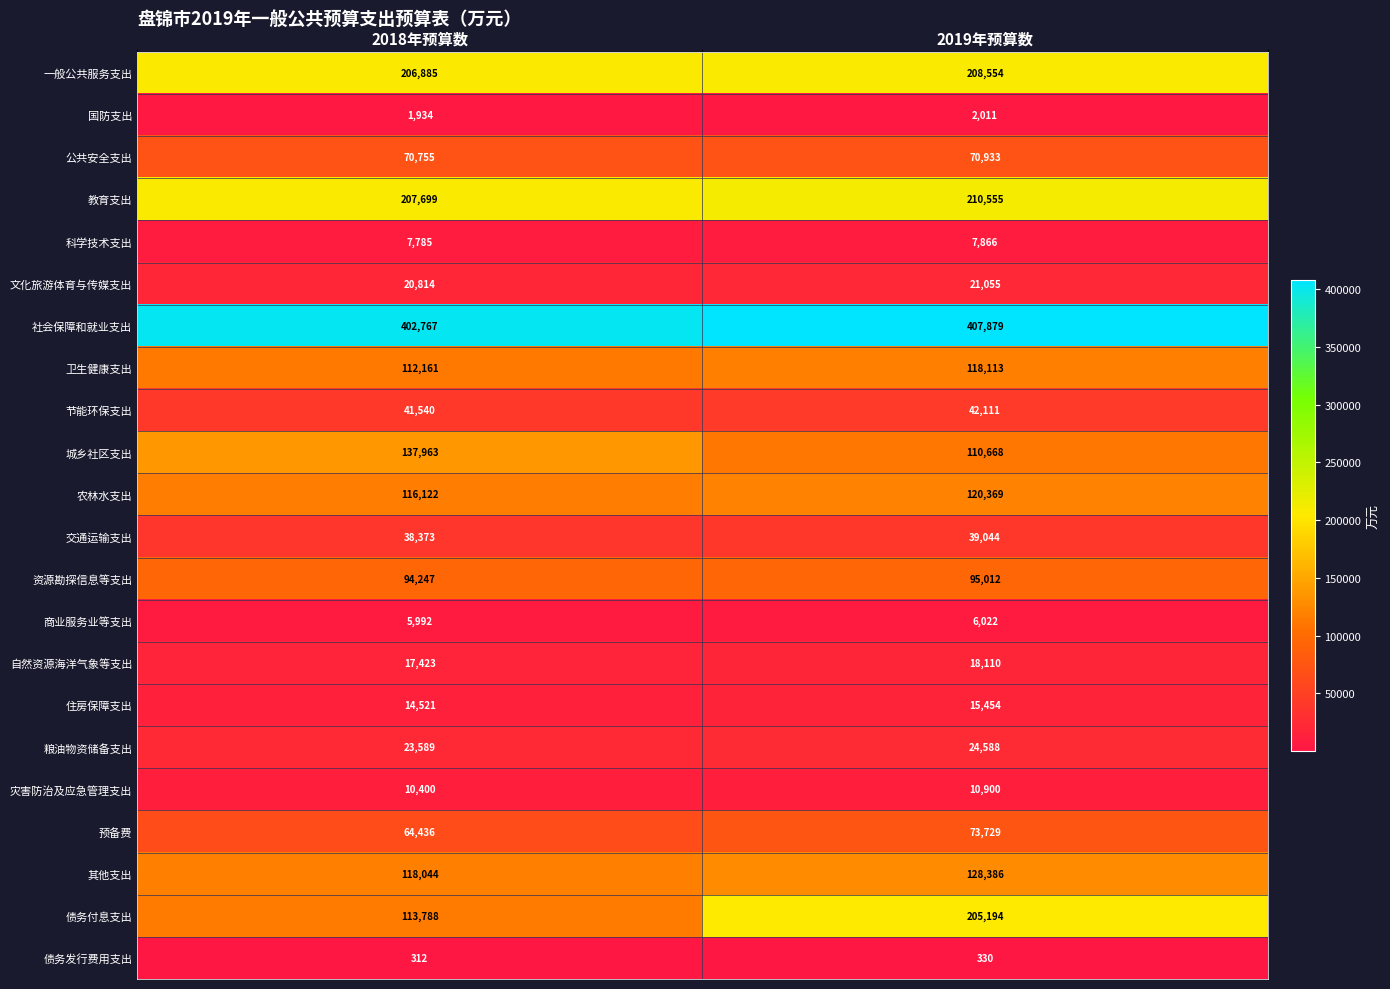

What is the sum of all 灾害防治及应急管理支出 values?

21300